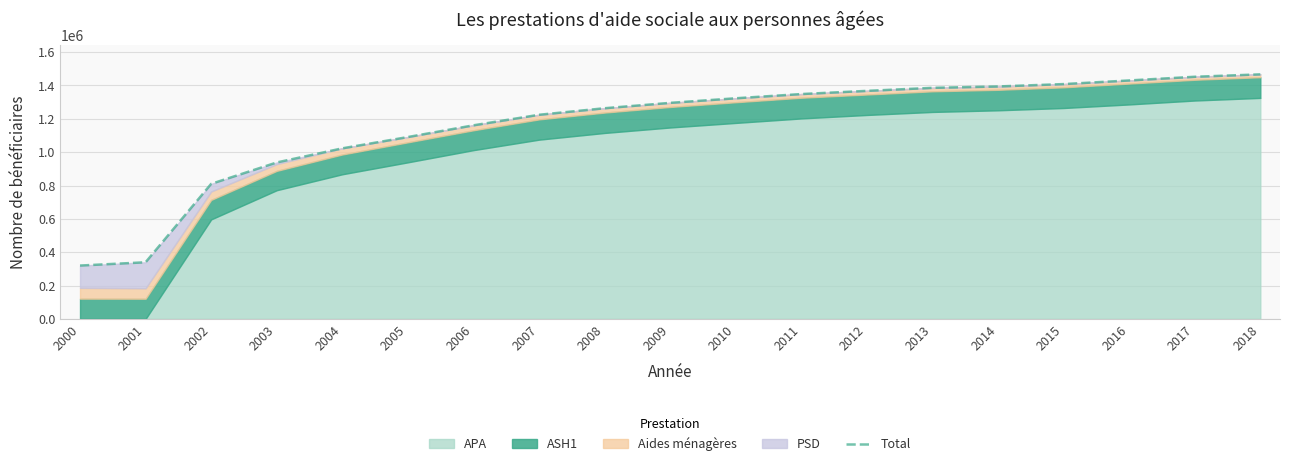

The value at 2014 is 1394210. True or false?

True